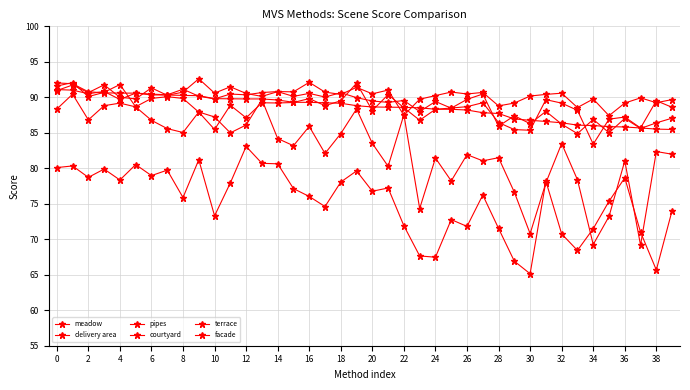

Is this an area chart (filled region under the line)?

No